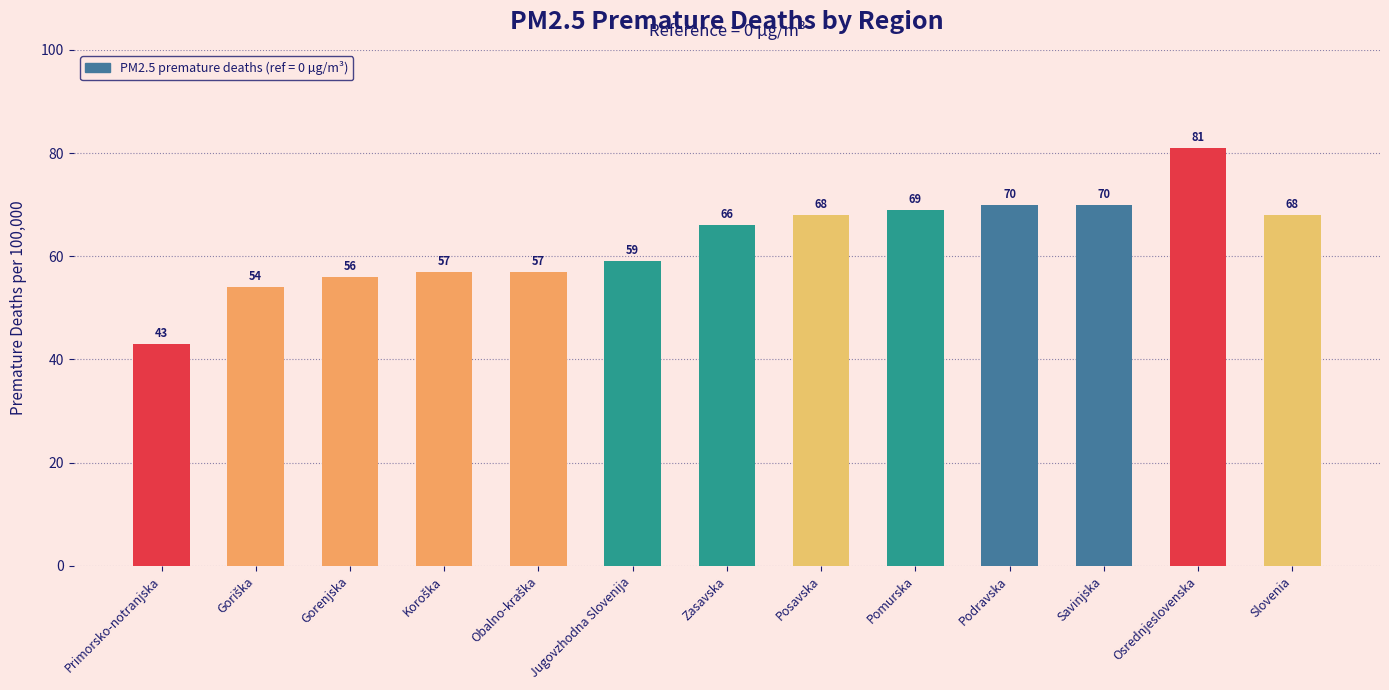

What is the label of the 4th bar from the right?

Podravska